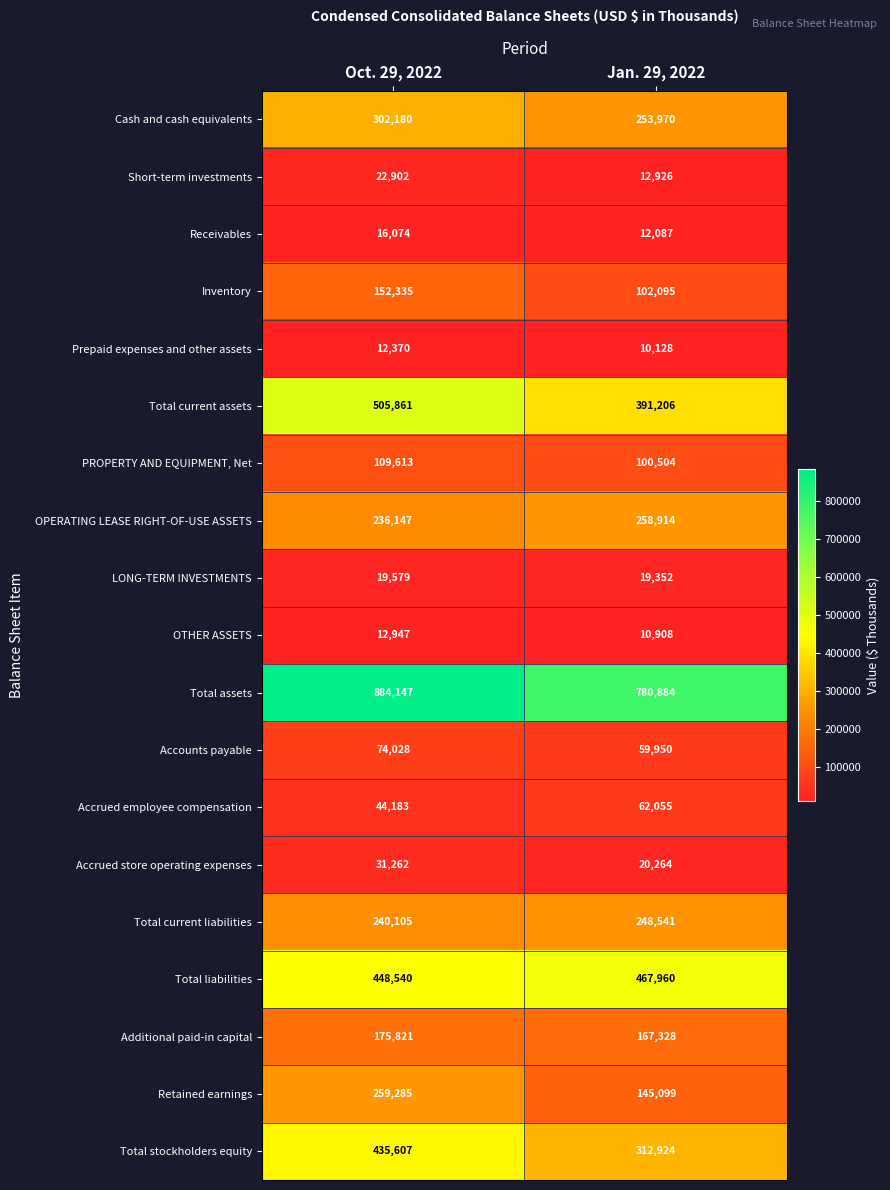

Between Oct. 29, 2022 and Jan. 29, 2022, which series saw the biggest shift?

Total stockholders equity